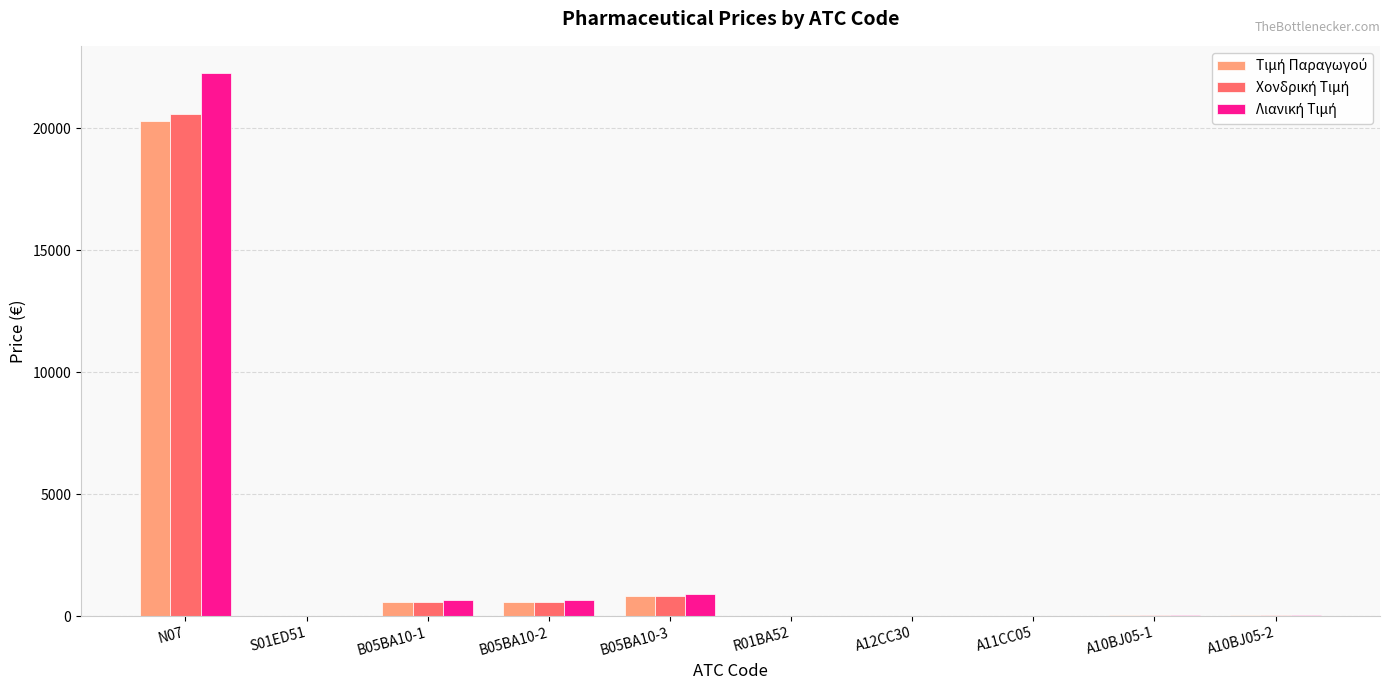

At which category is the sum across all series the highest?

N07